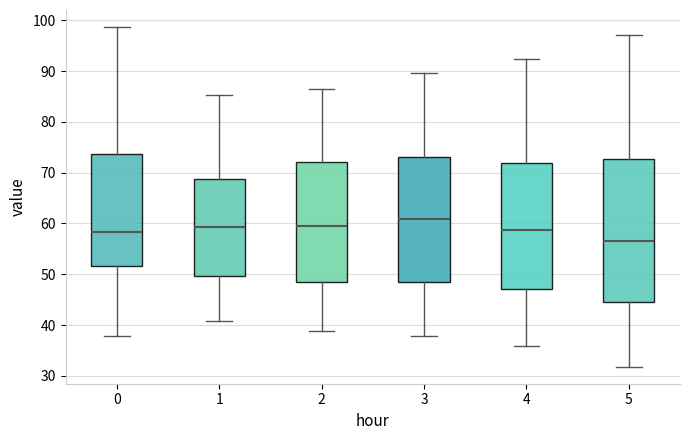

Where does the lower whisker of the box at x = 2 end on the y-axis? The values are not printed on the chart, so give them approximately, as read against the axis.

39